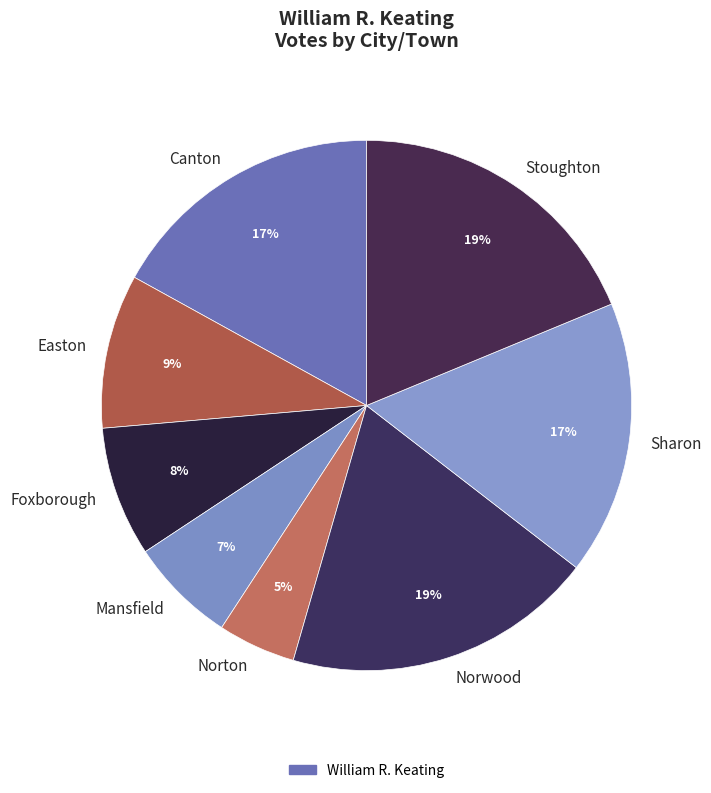

How many slices are in this pie chart?

8